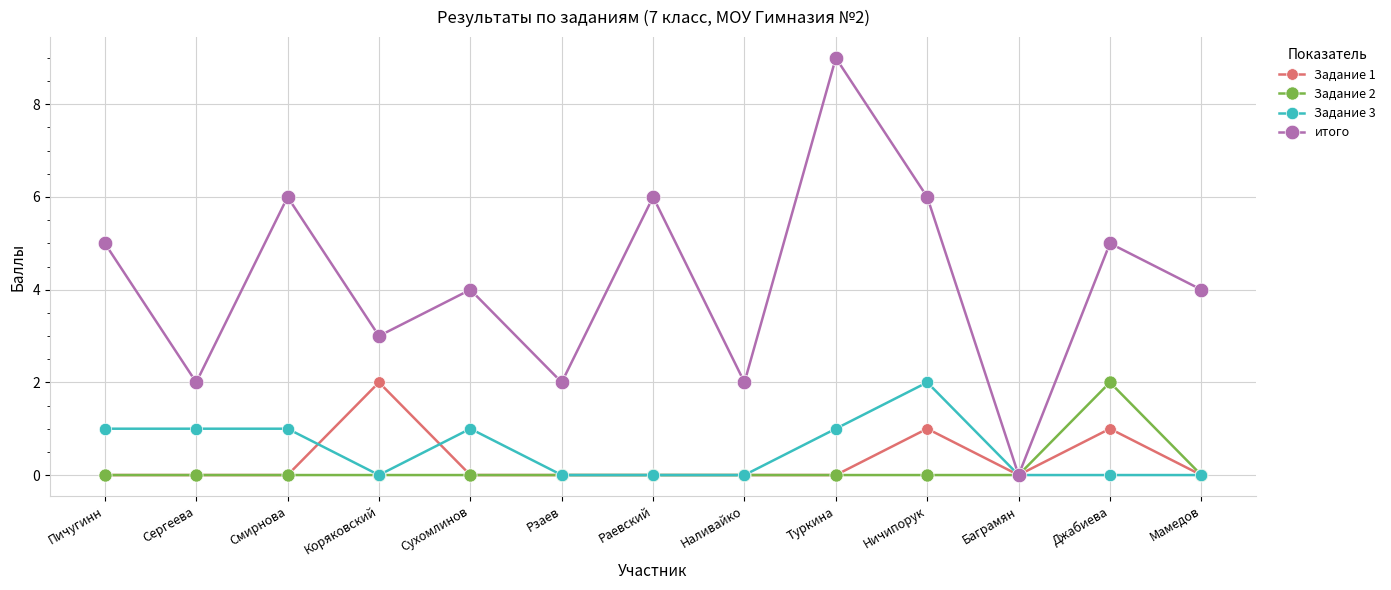

At which category is the sum across all series the highest?

Туркина